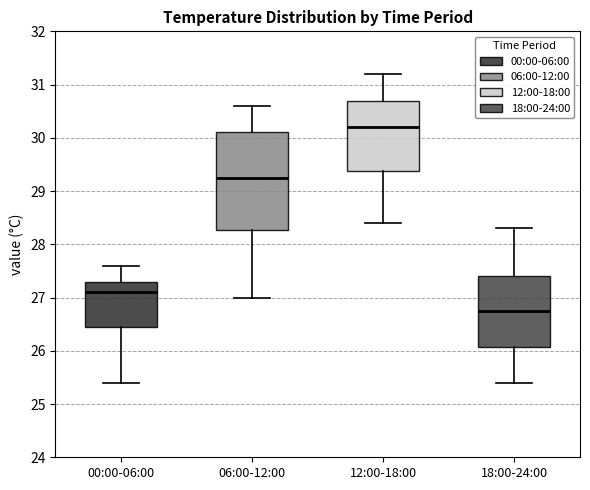

Reading left to right, read every box against the y-axis: the position of its median line, the range the box covers, and the ends of its whiskers. The values are not printed on the chart, so give them approximately, as read against the axis.

00:00-06:00: median 27.1, box 26.5 to 27.3, whiskers 25.4 to 27.6
06:00-12:00: median 29.3, box 28.3 to 30.1, whiskers 27.0 to 30.6
12:00-18:00: median 30.2, box 29.4 to 30.7, whiskers 28.4 to 31.2
18:00-24:00: median 26.8, box 26.1 to 27.4, whiskers 25.4 to 28.3